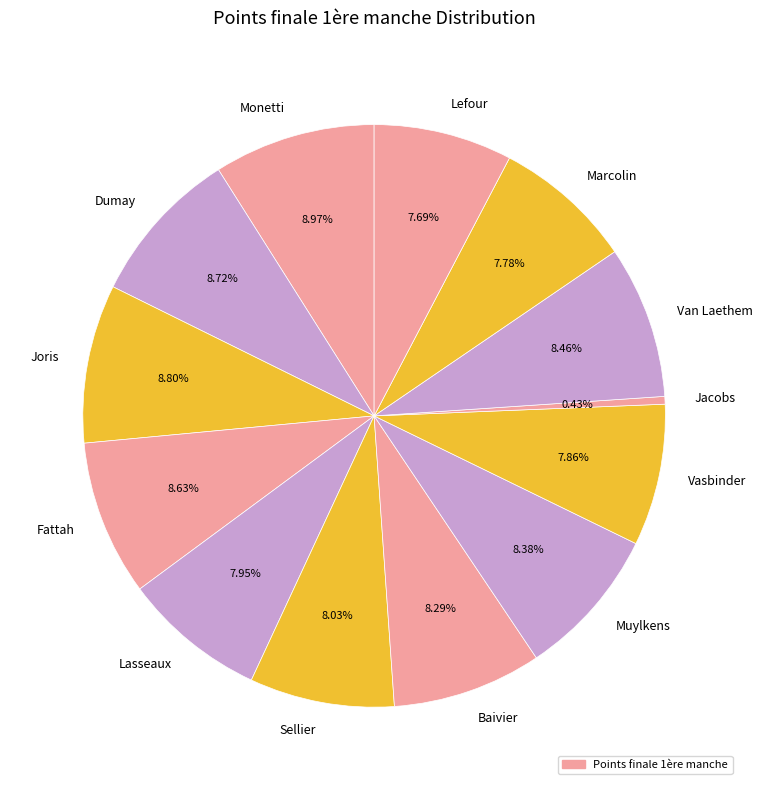

True or false: Fattah accounts for 9% of the total.

True